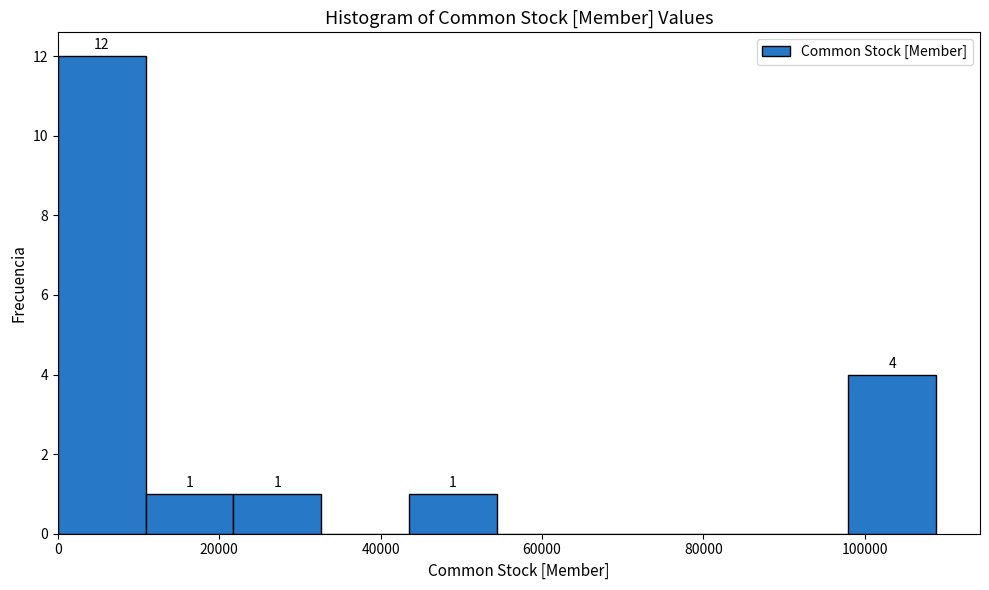

Which range on the x-axis has the tallest bar?

0 to 10000